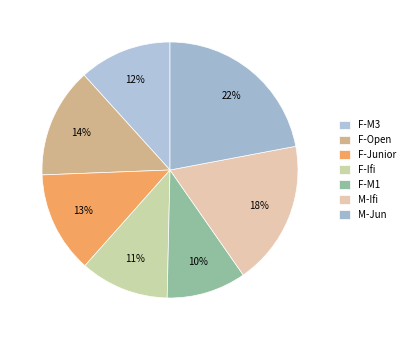

Rank the categories by value from lowest to highest.

F-M1, F-Ifi, F-M3, F-Junior, F-Open, M-Ifi, M-Jun